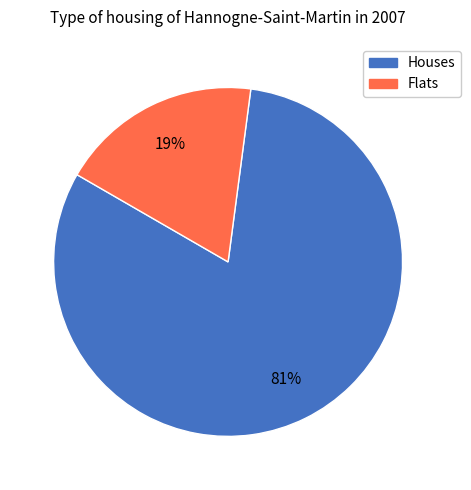

What is the ratio of the value at Houses to the value at Flats?

4.3